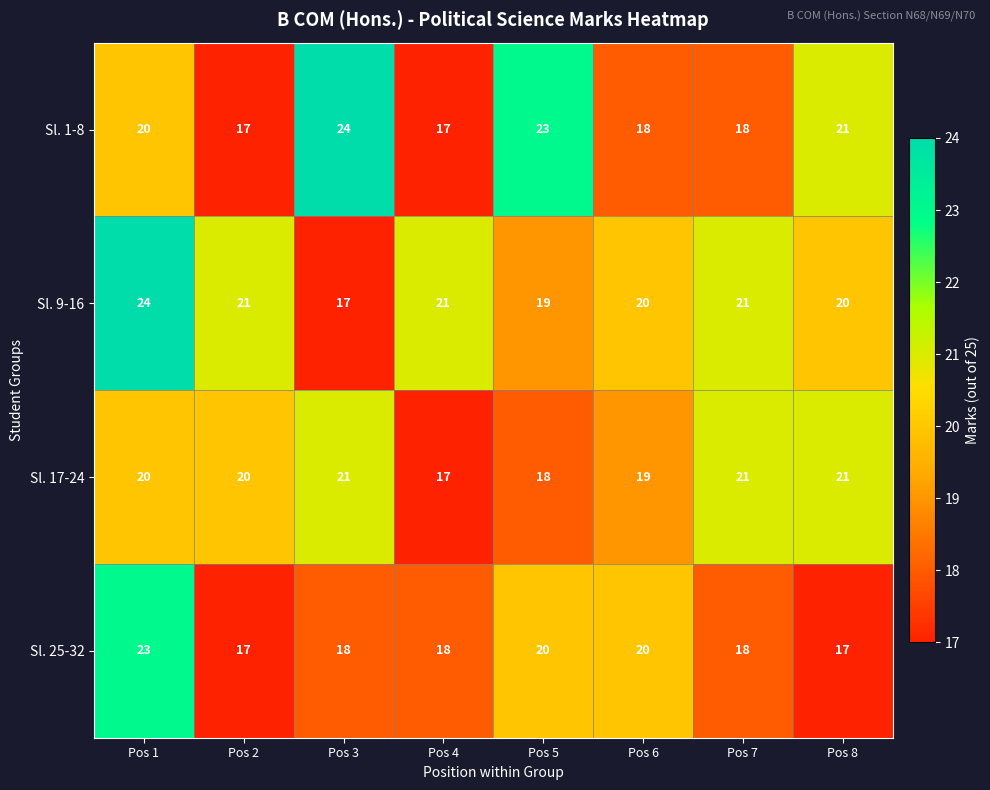

At Pos 5, list the series in order from smallest to largest.

Sl. 17-24, Sl. 9-16, Sl. 25-32, Sl. 1-8